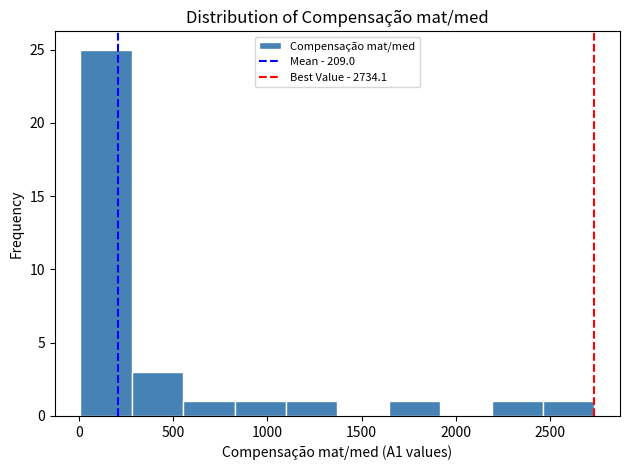

Which range on the x-axis has the tallest bar?

0 to 300